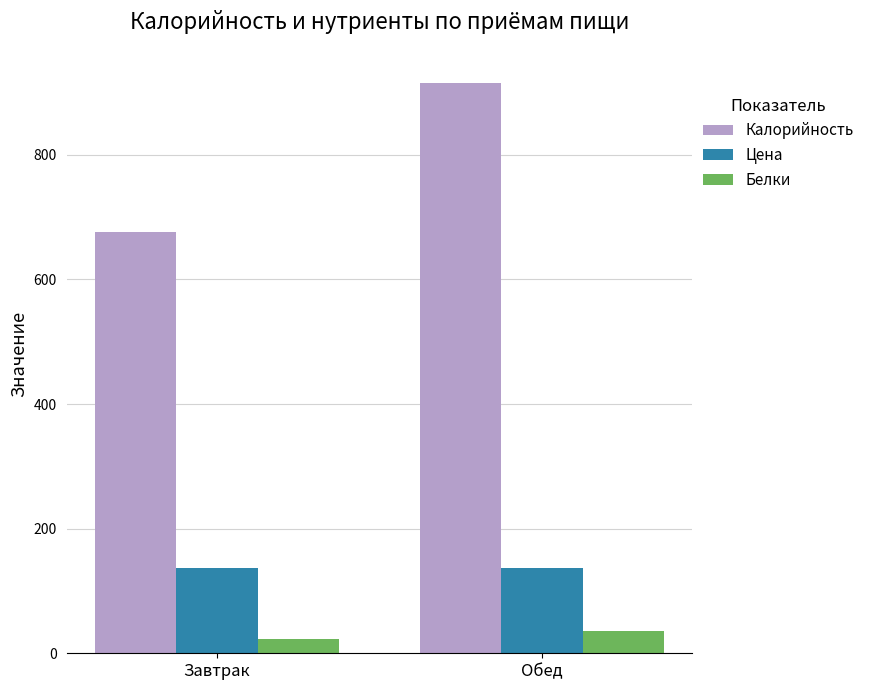

Reading right to left, extract all data points from this chart.

Калорийность: 915.9	675.6
Цена: 137.2	137.2
Белки: 35.1	22.5